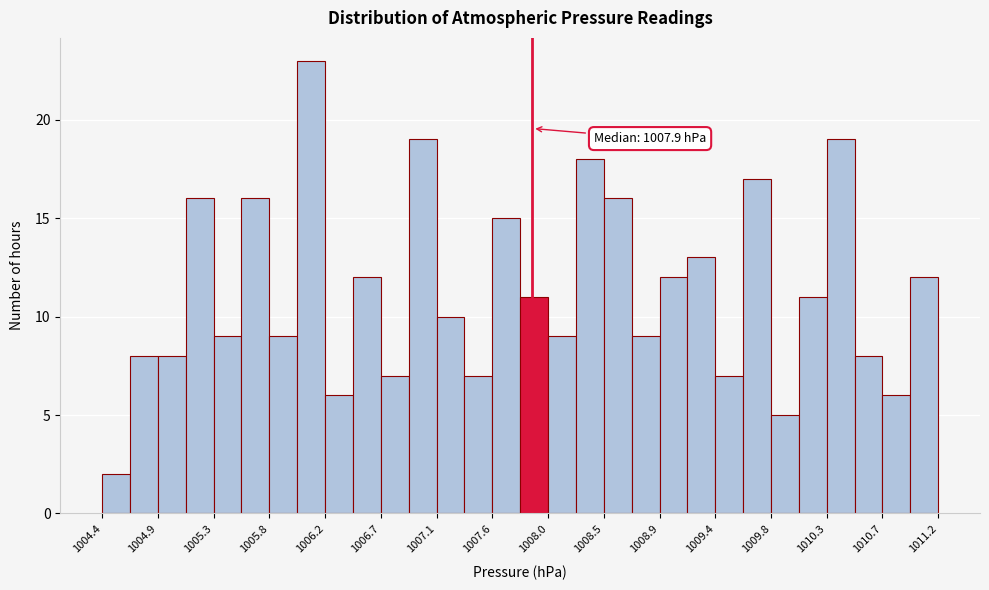

Which range on the x-axis has the tallest bar?

1006.00 to 1006.20